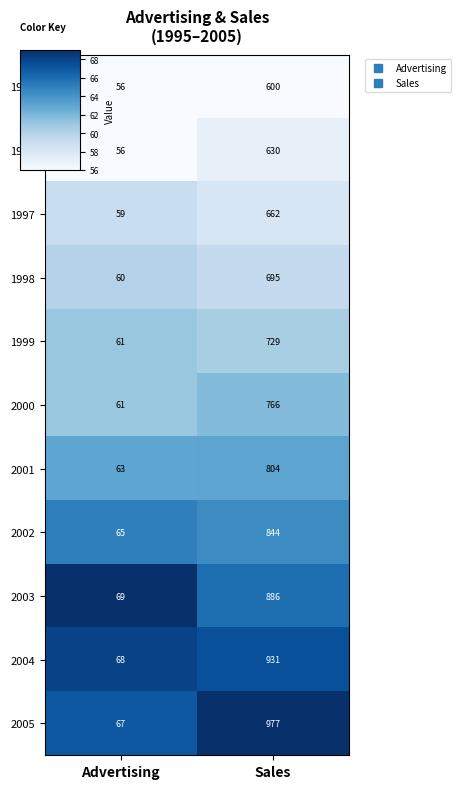

What is the sum of the 1998 values at Advertising and Sales?

755